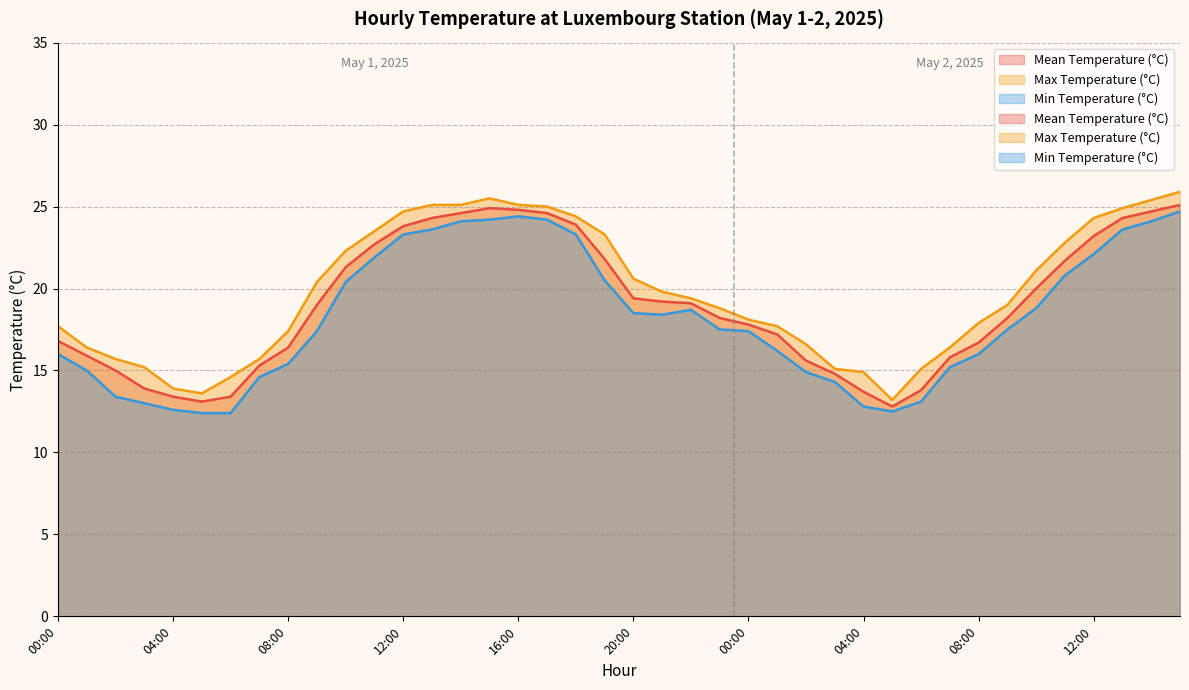

How many interior local valleys does the Max Temperature (°C) series have?

2